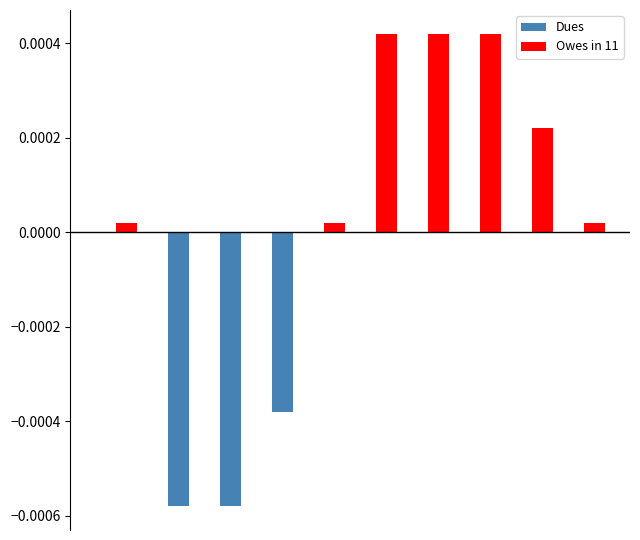

How many data points are less than 0?

3